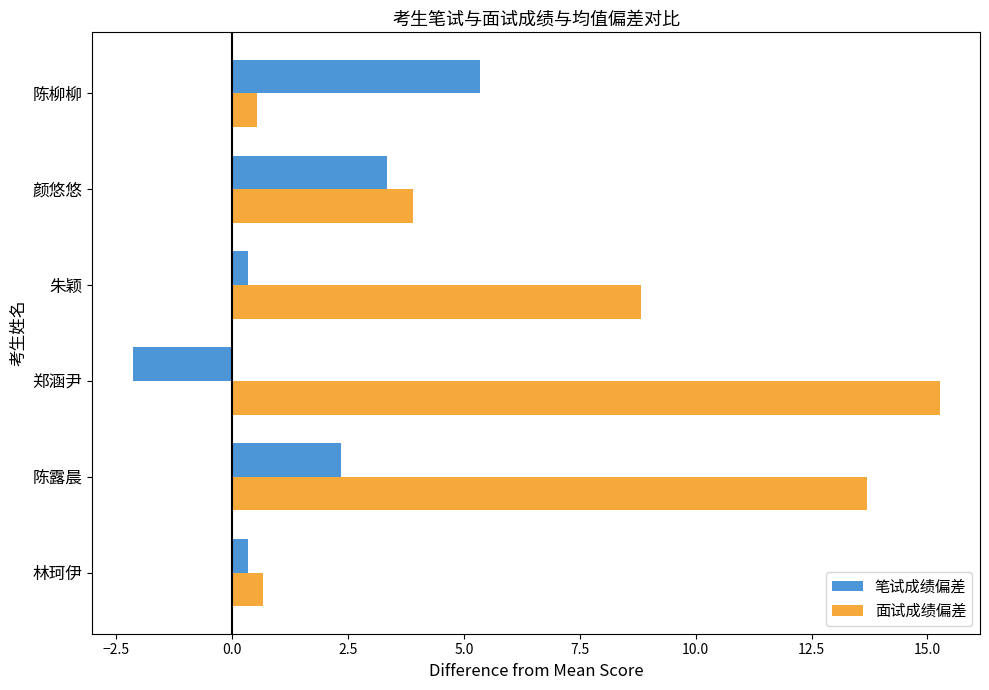

How many data points in 笔试成绩偏差 are above 2?

3